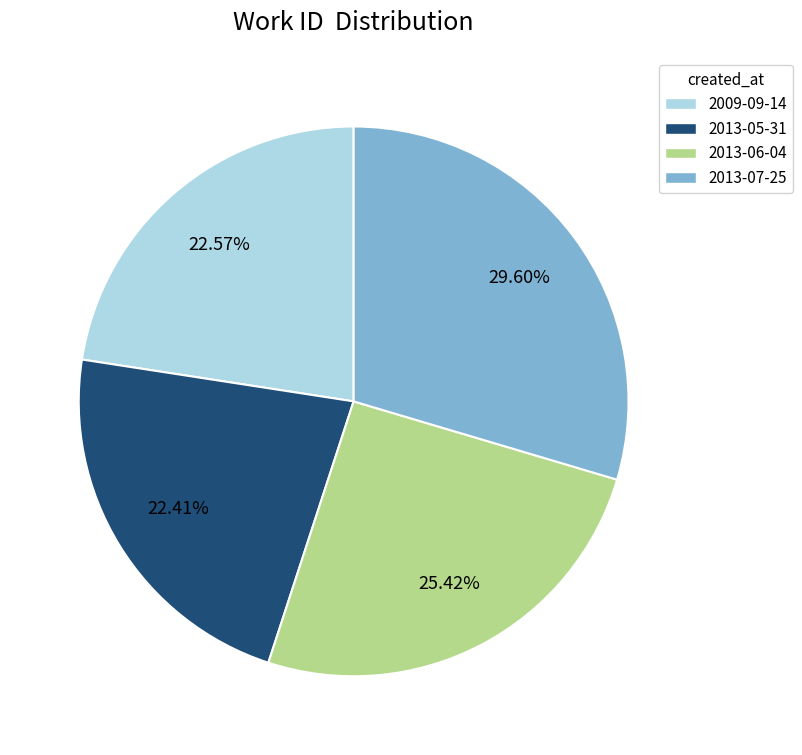

Approximately how many times larger is the value at 2009-09-14 compared to 2013-05-31?

1.0